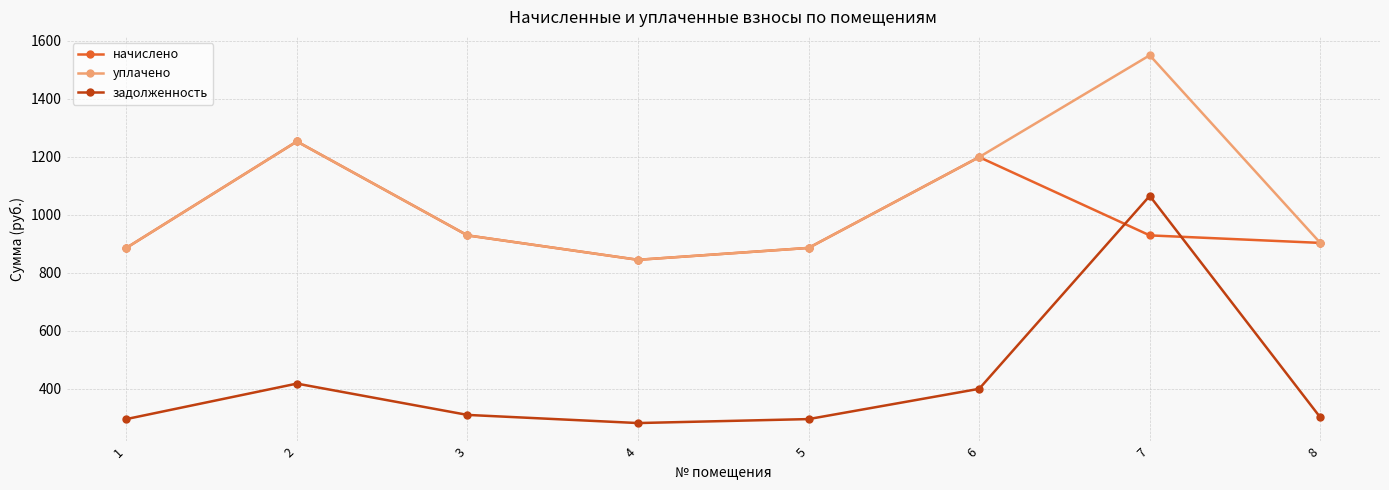

Which series has the widest spread of values?

задолженность